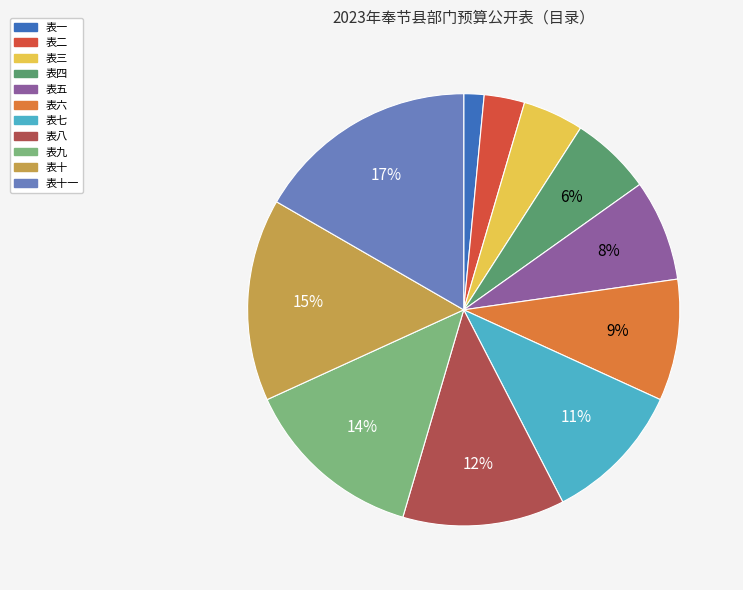

How many slices are in this pie chart?

11